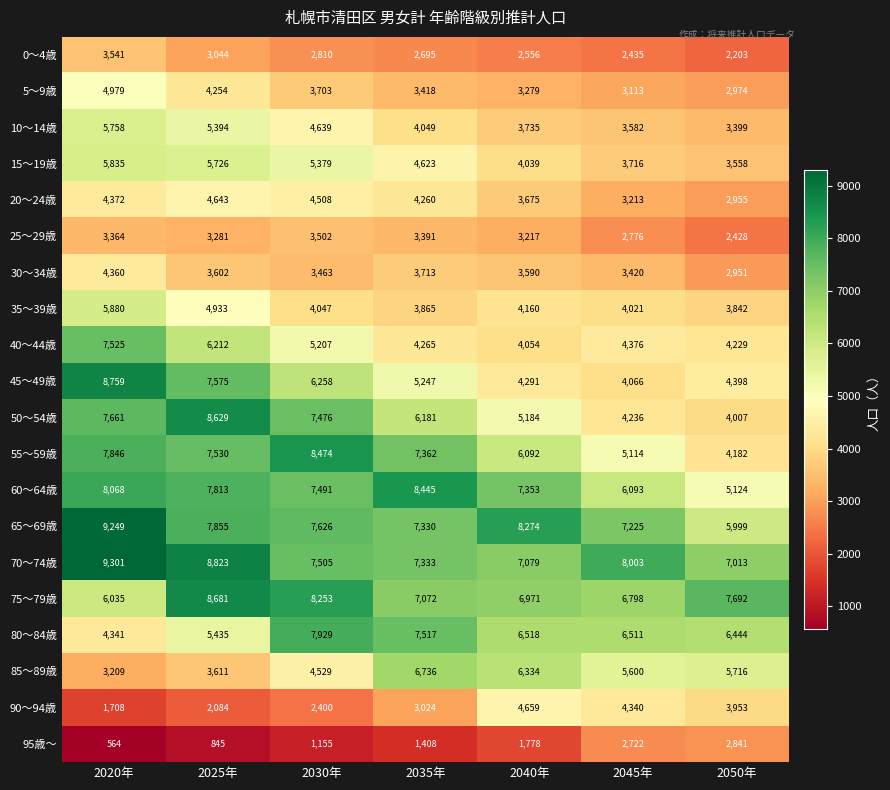

How many data points does each series have?

7